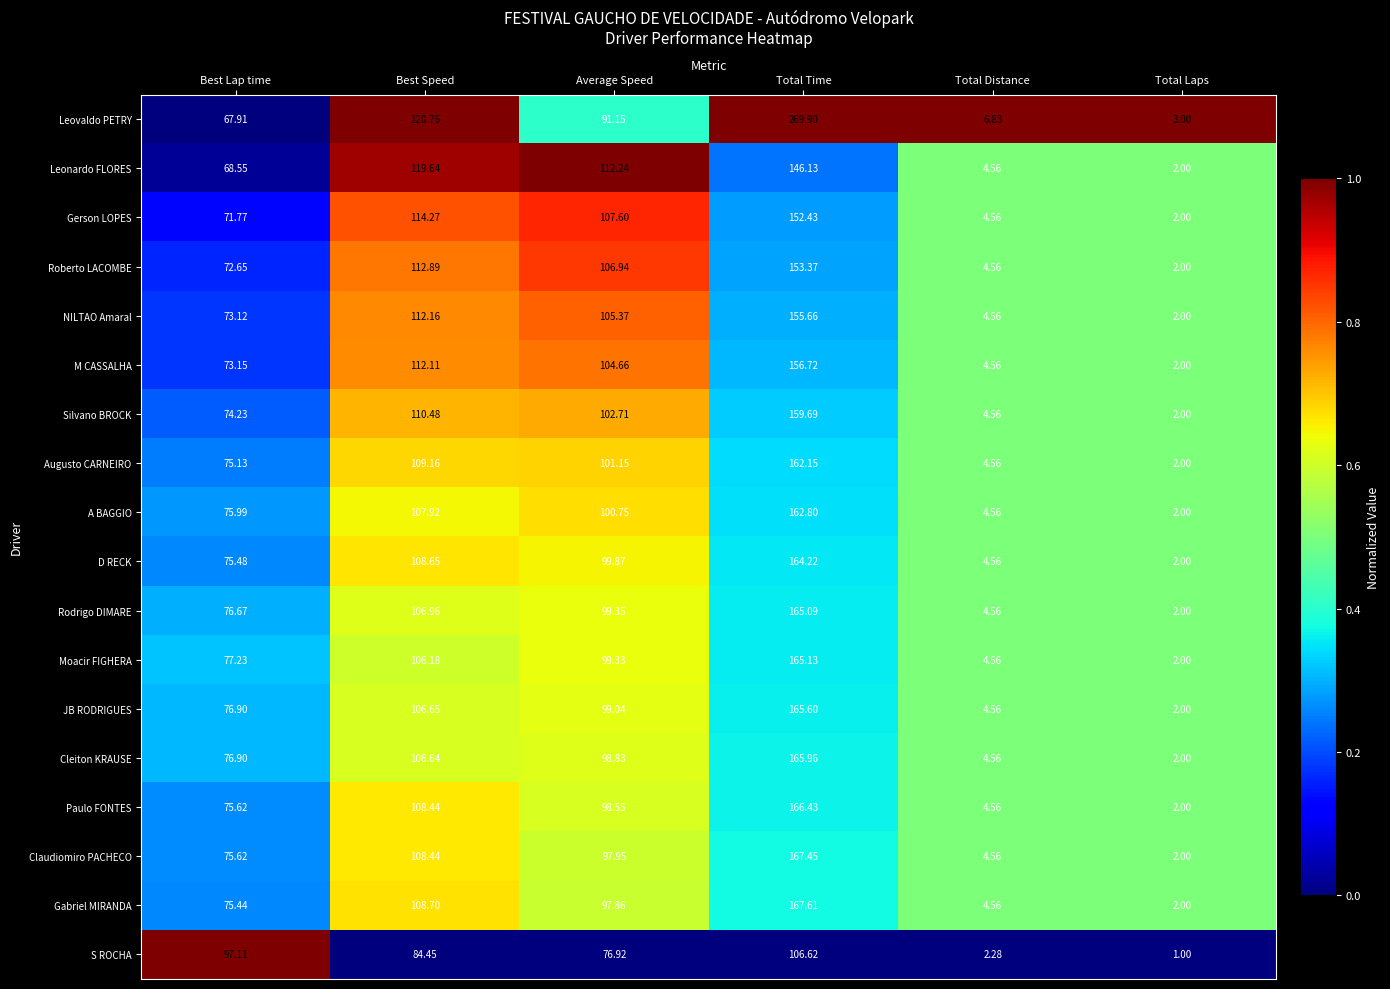

Which category has the highest value across all series?

Total Time